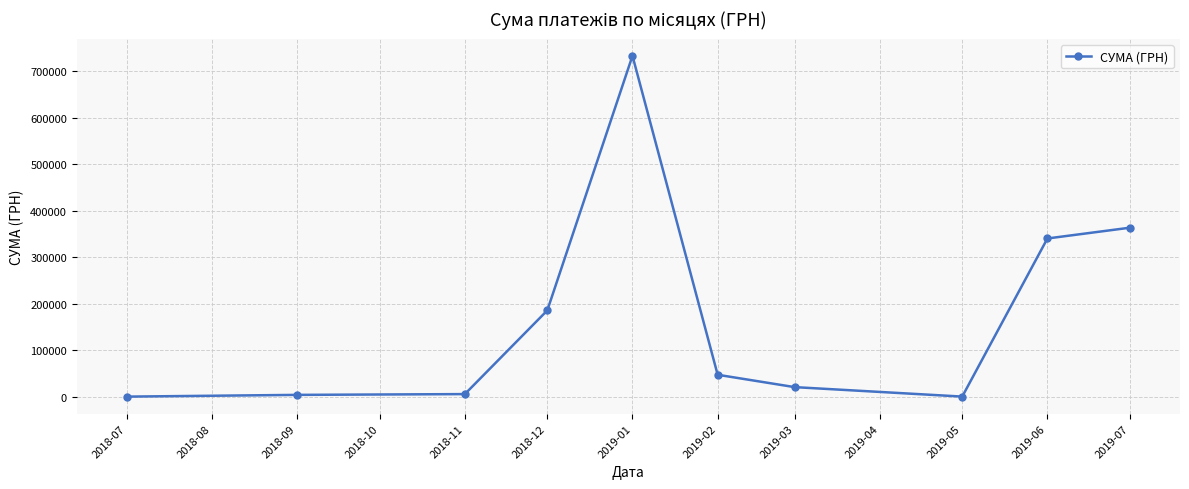

Is it true that the value at 2019-07 is 363712.7?

True